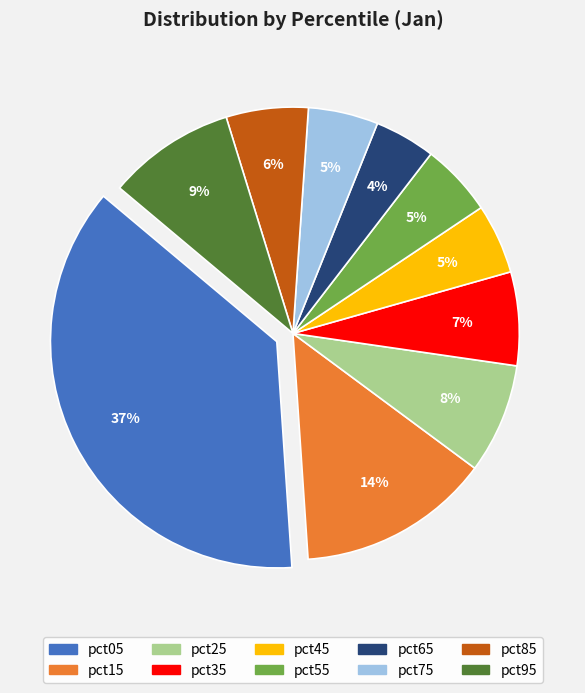

To the nearest percent, what is the average slice percentage?

10%